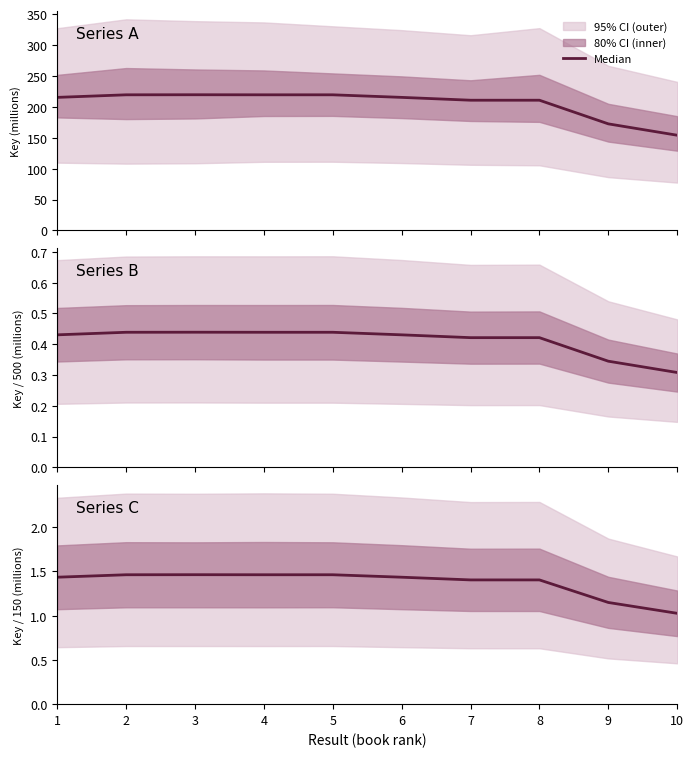

Reading right to left, list all the values displayed in this chart.

1.0	1.1	1.4	1.4	1.4	1.5	1.5	1.5	1.5	1.4